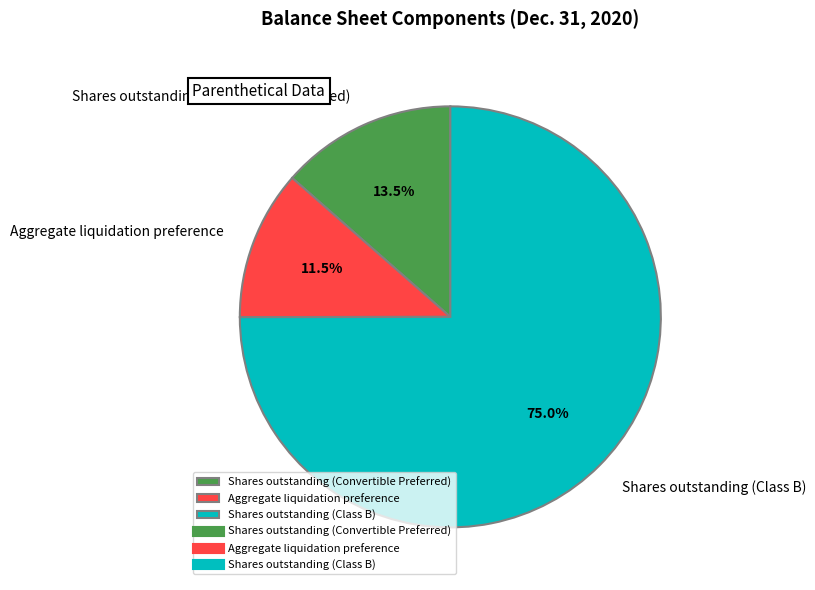

Rank the categories by value from highest to lowest.

Shares outstanding (Class B), Shares outstanding (Convertible Preferred), Aggregate liquidation preference